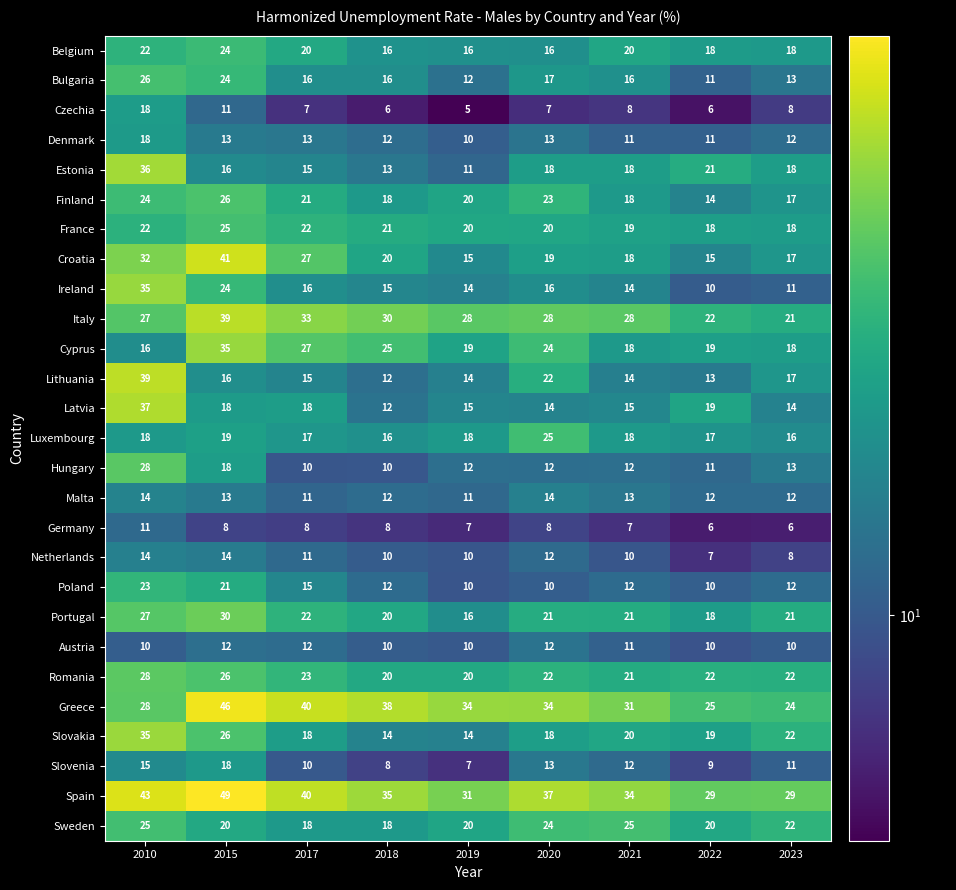

Read the Croatia value at 2015, to the nearest 10.

40